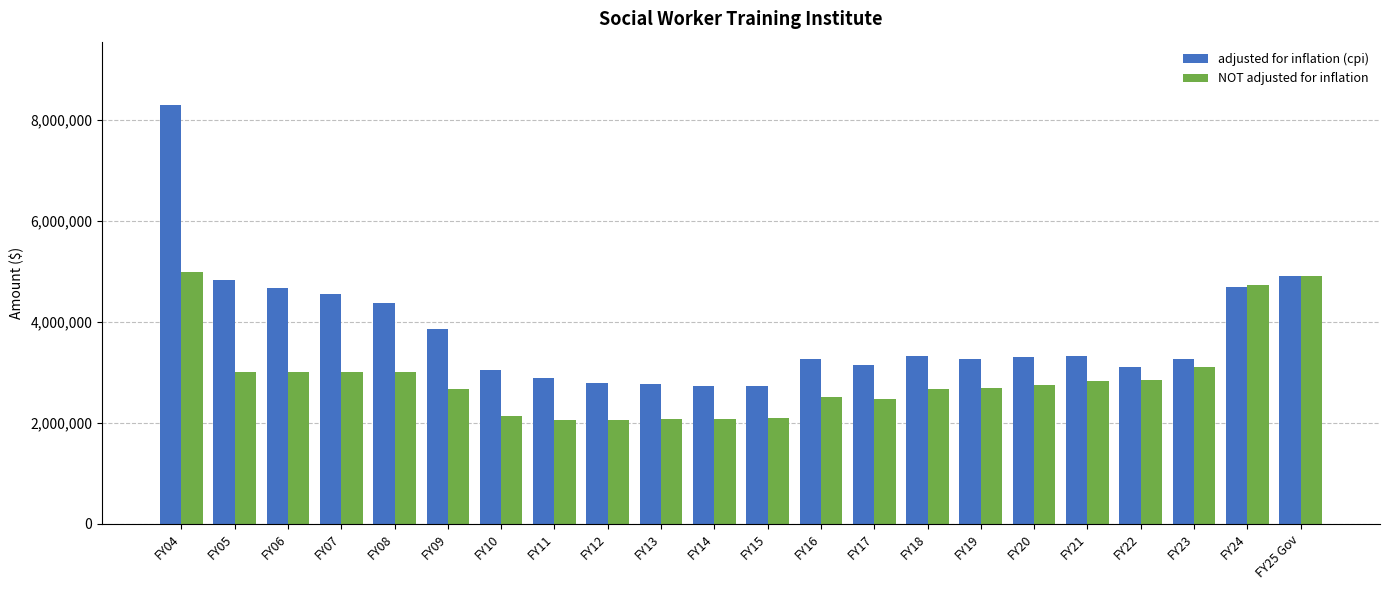

What is the total value across all series at FY18?

6001163